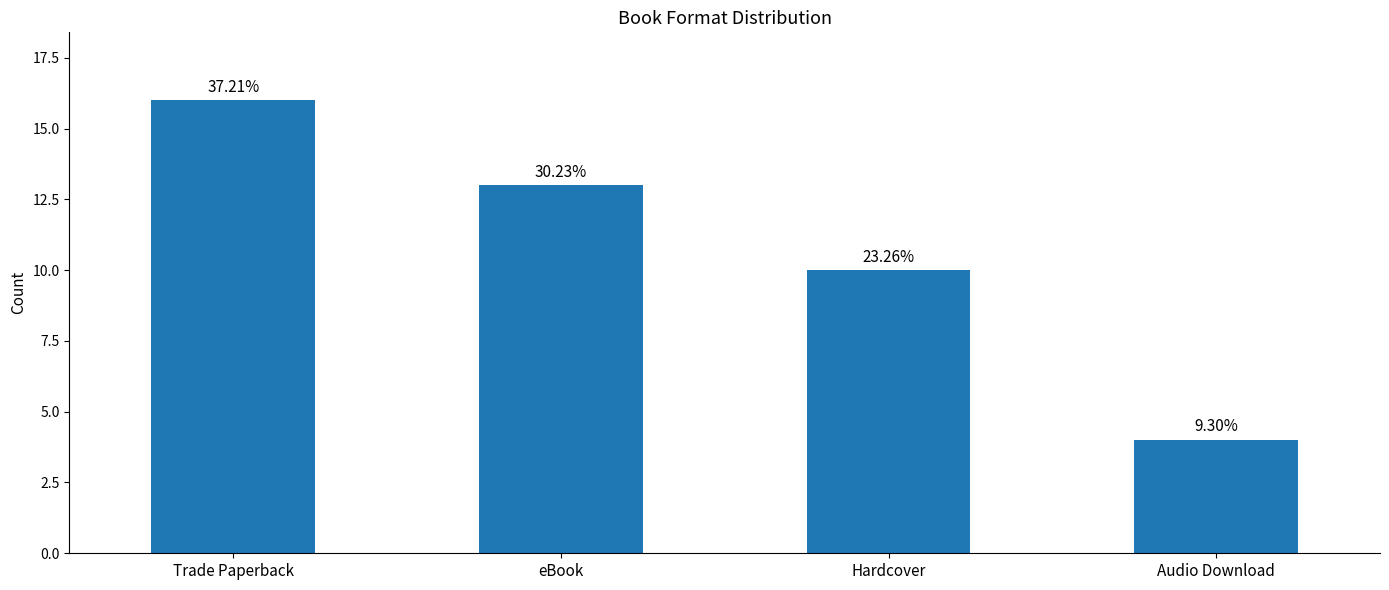

Which category has the highest value across all series?

Trade Paperback